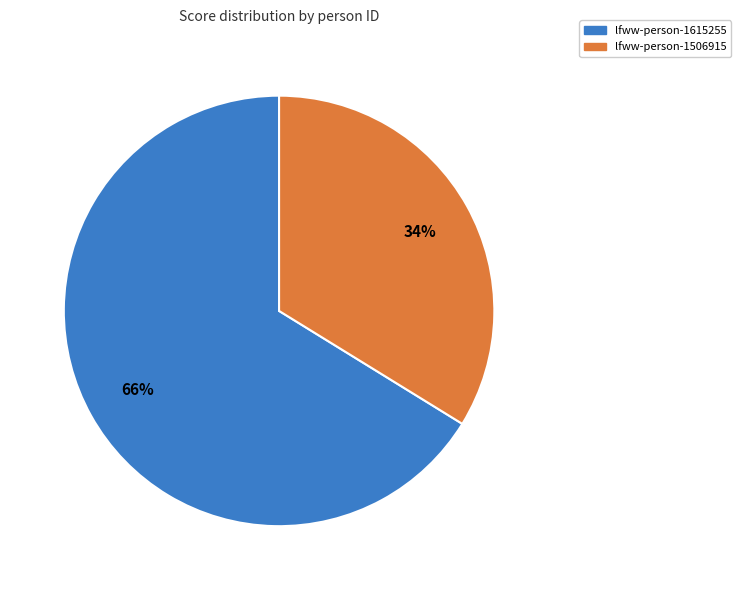

Approximately how many times larger is the value at lfww-person-1506915 compared to lfww-person-1615255?

0.5